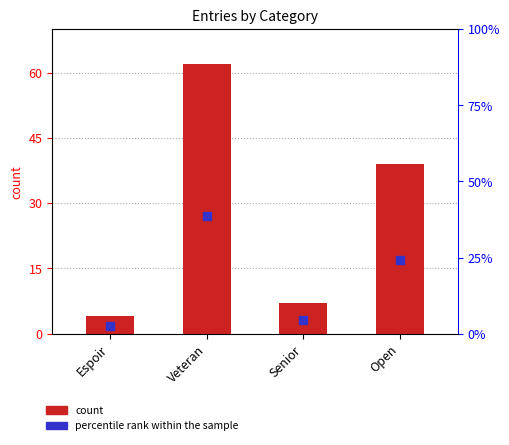

At which category is the sum across all series the highest?

Veteran